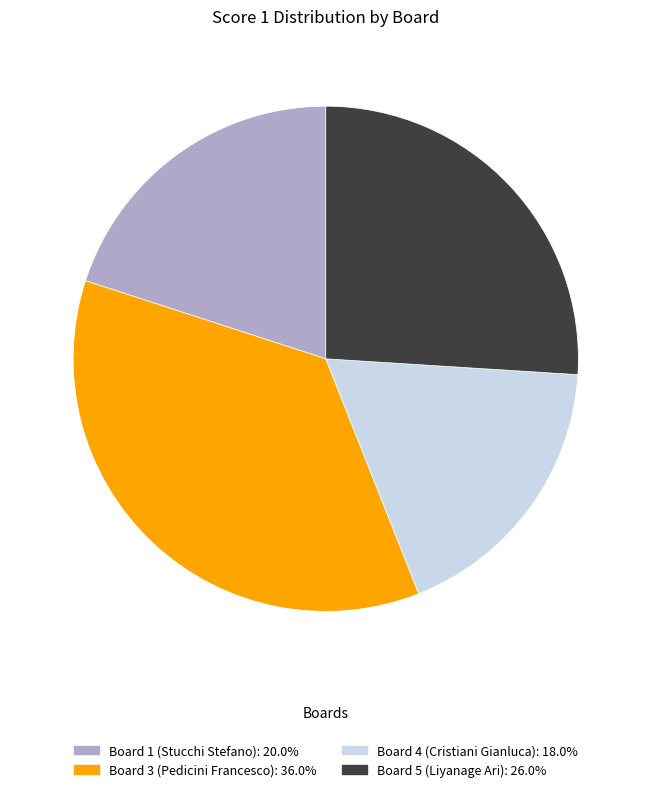

Is there a majority slice in this chart?

No